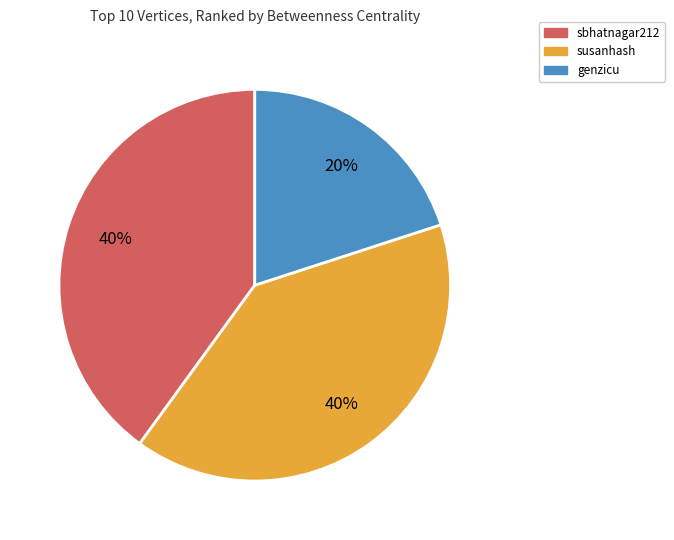

Which slice is the smallest?

genzicu